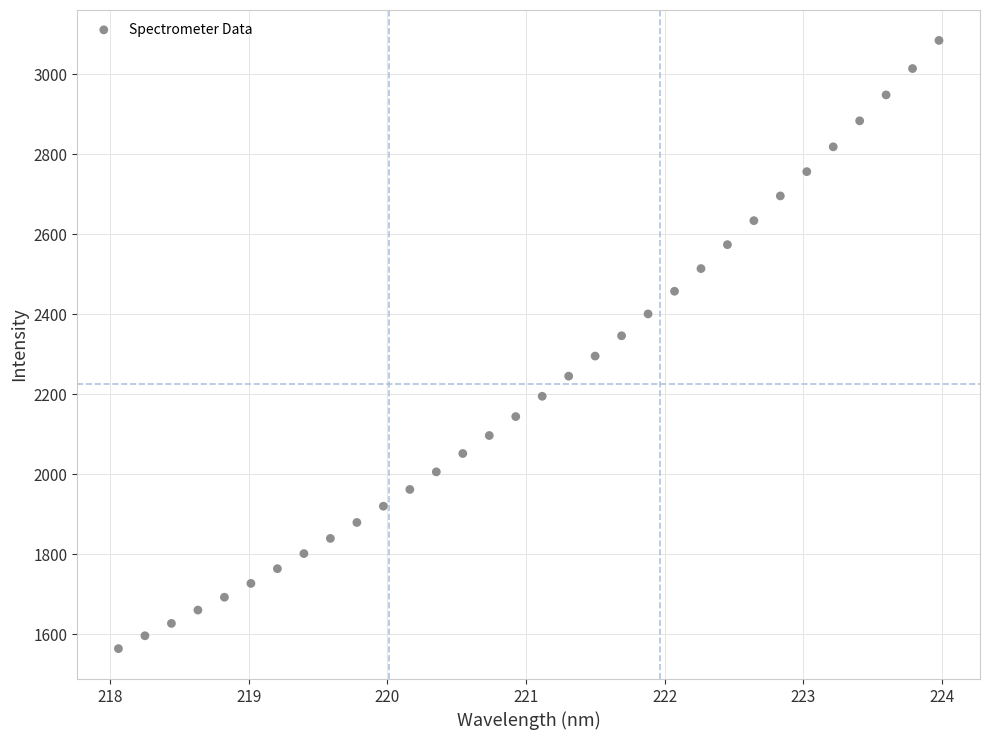

What is the range of X values (max minus min)?

5.9